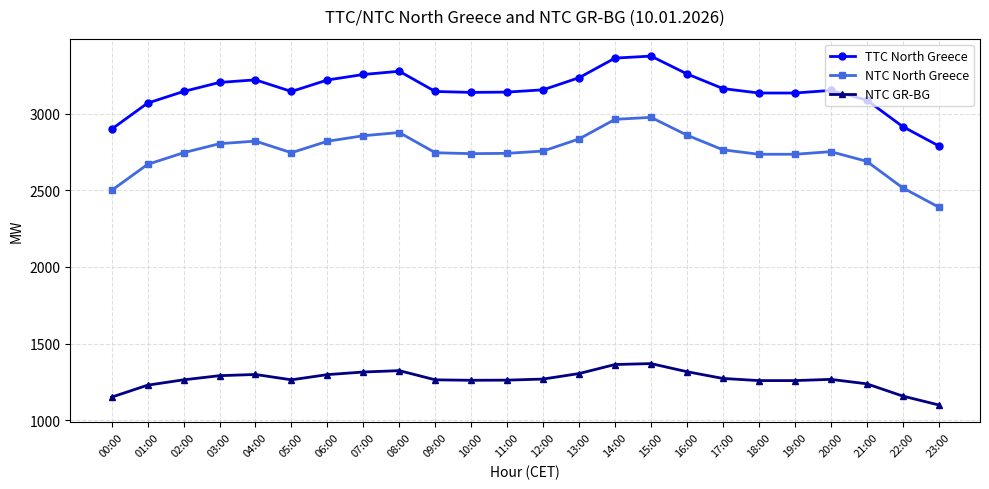

Rank the series by their maximum value, from lowest to highest.

NTC GR-BG, NTC North Greece, TTC North Greece